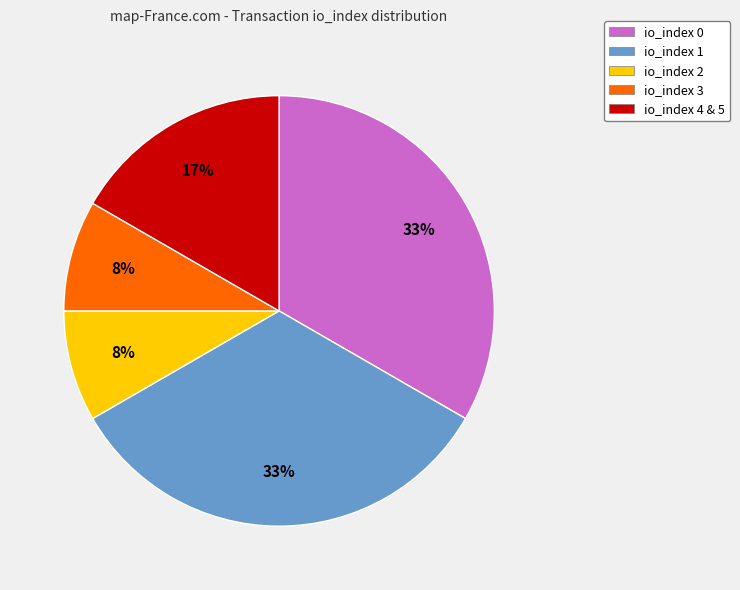

To the nearest percent, what percentage of the pie is io_index 2?

8%